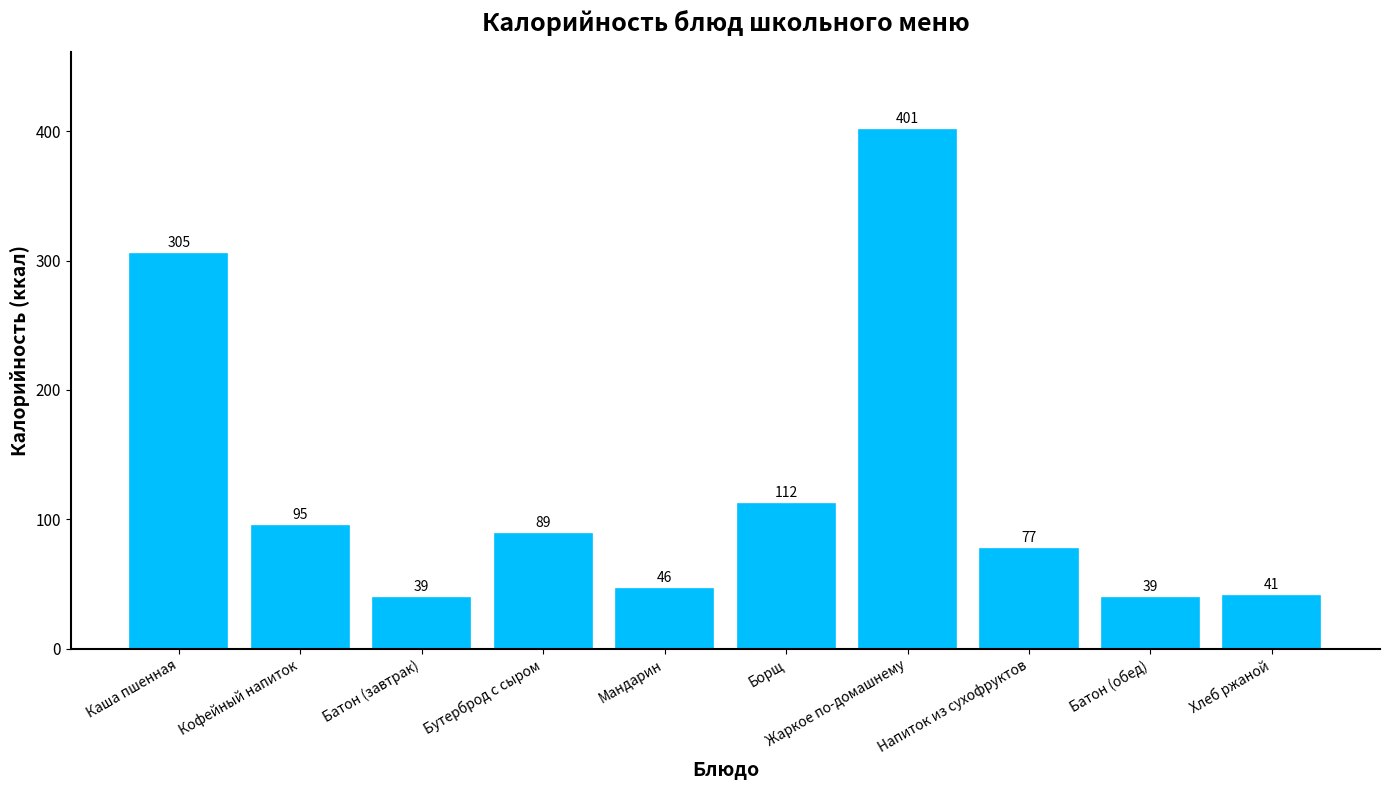

Reading left to right, what are all the values shown in this chart?

Каша пшенная=305	Кофейный напиток=95	Батон (завтрак)=39	Бутерброд с сыром=89	Мандарин=46	Борщ=112	Жаркое по-домашнему=401	Напиток из сухофруктов=77	Батон (обед)=39	Хлеб ржаной=41